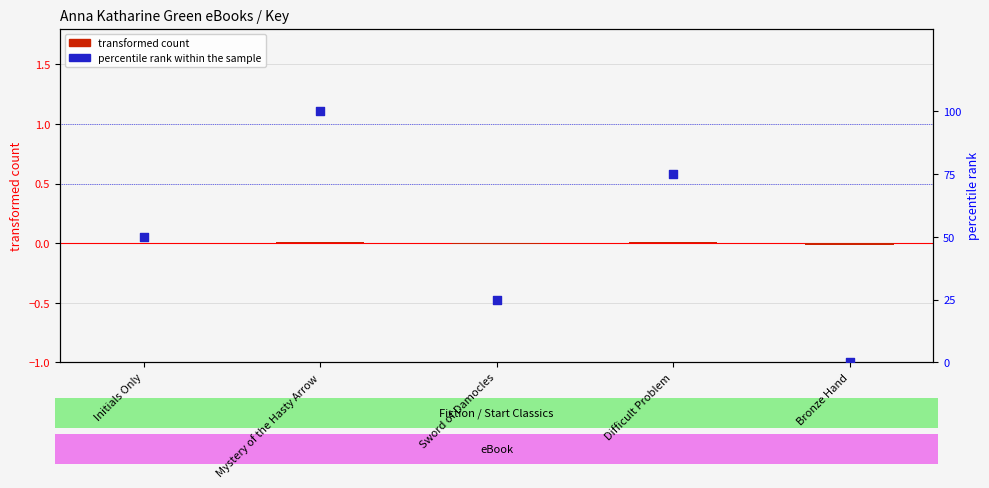

Which series has the widest spread of Y values?

percentile rank within the sample